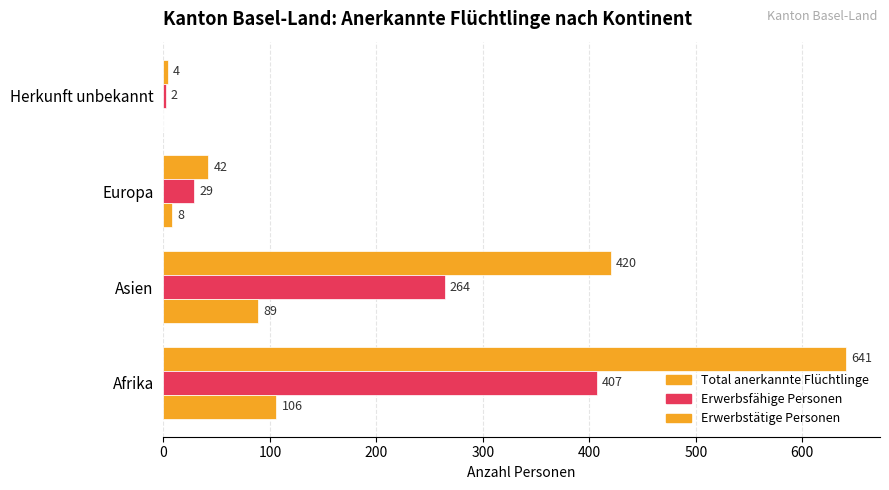

Rank the series by their maximum value, from highest to lowest.

Total anerkannte Flüchtlinge, Erwerbsfähige Personen, Erwerbstätige Personen